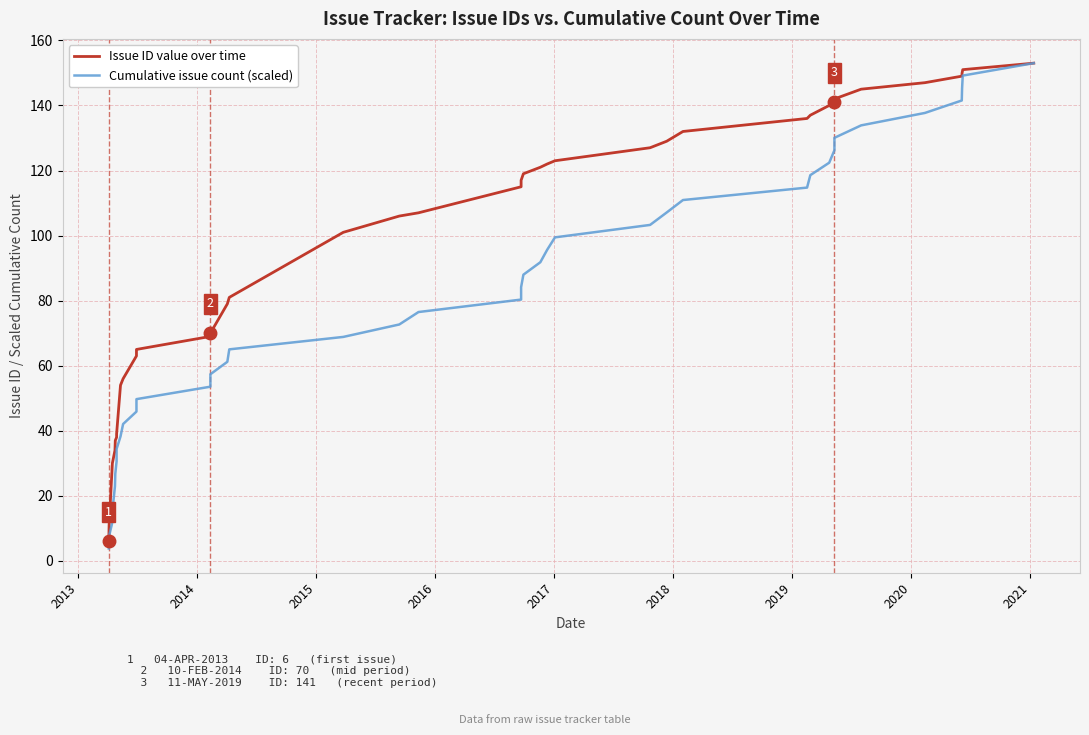

Which series has the widest spread of values?

Cumulative issue count (scaled)